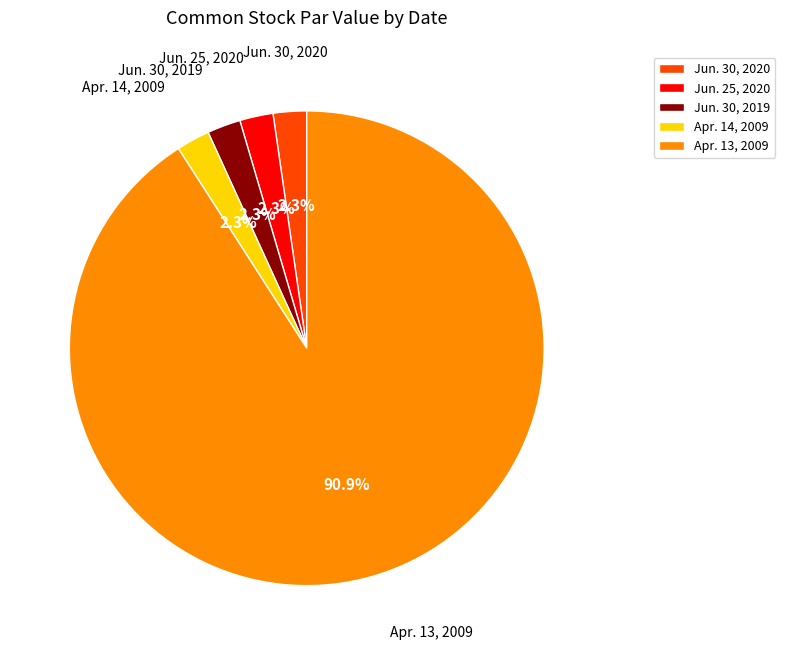

Do Apr. 14, 2009 and Apr. 13, 2009 together represent more than half of the pie?

Yes